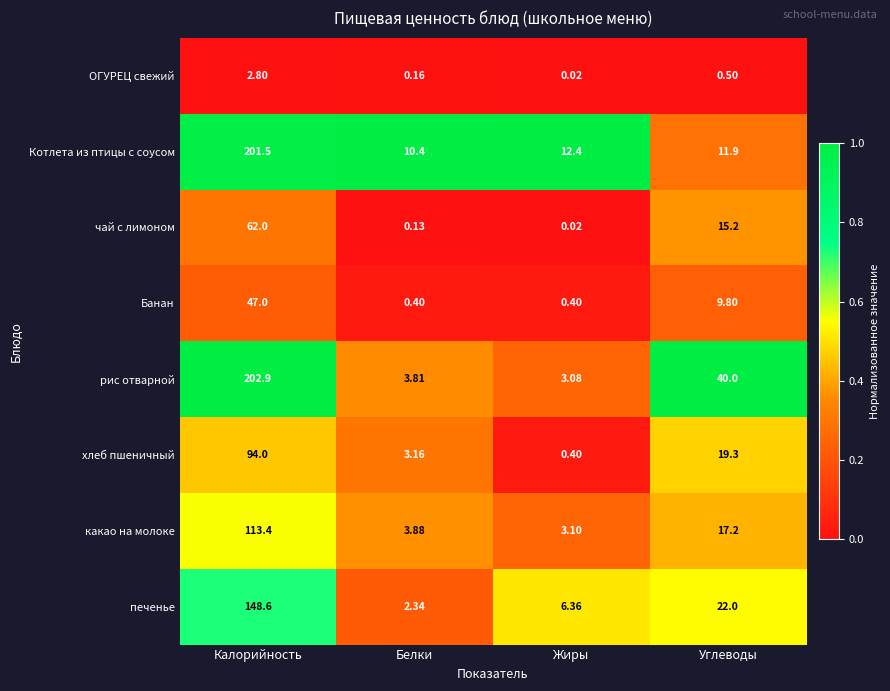

List the series in order of their peak value, lowest first.

ОГУРЕЦ свежий, Банан, чай с лимоном, хлеб пшеничный, какао на молоке, печенье, Котлета из птицы с соусом, рис отварной